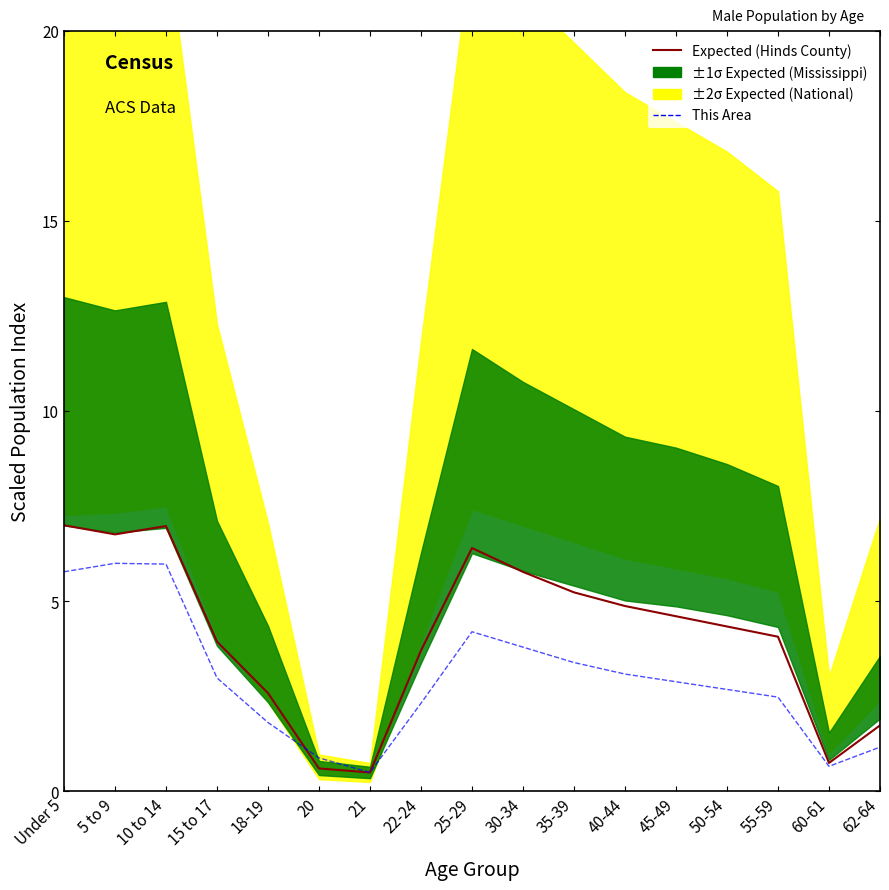

Read the This Area value at 50-54.

2.7